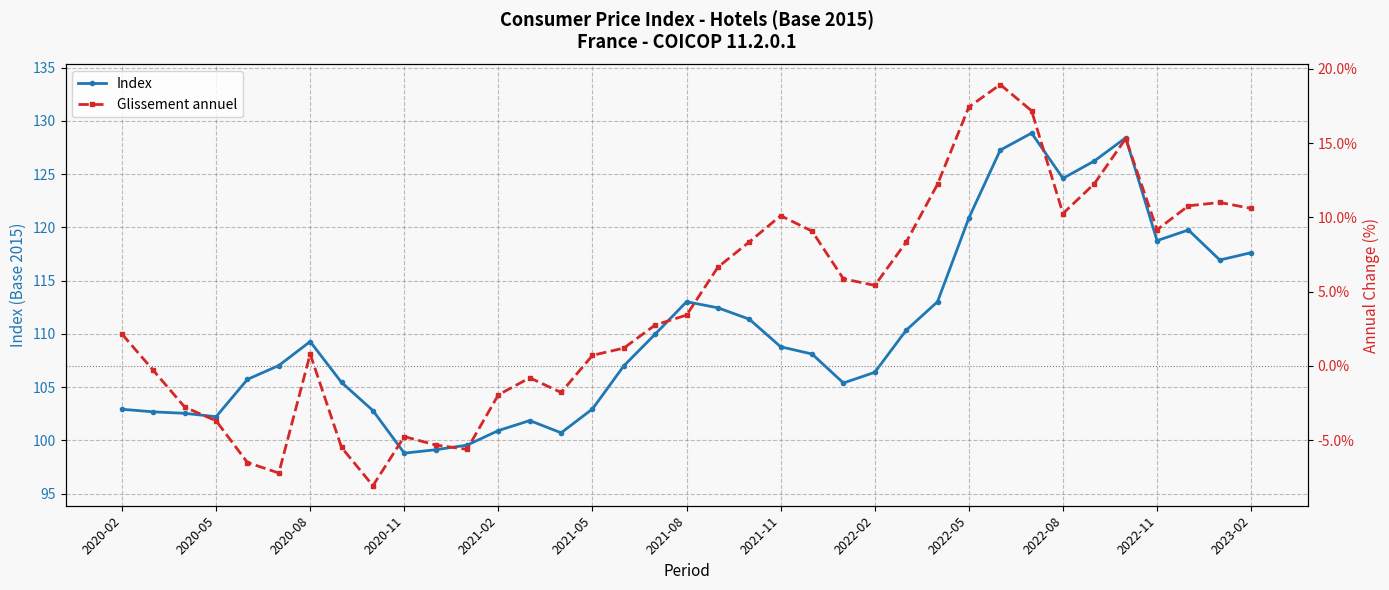

How many data points in Index are less than 108?

18